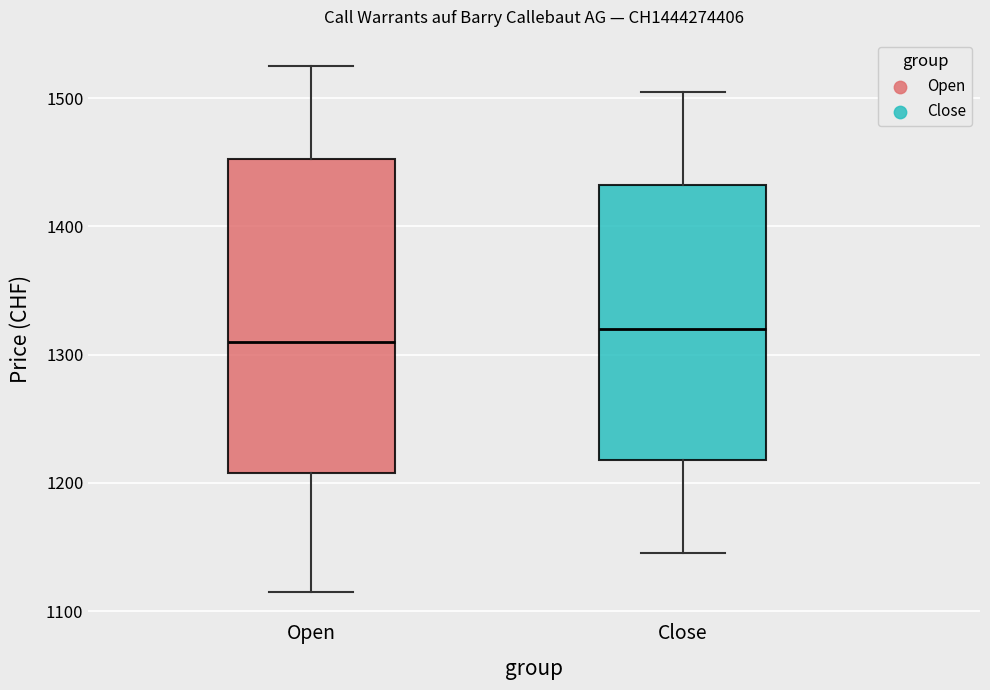

Reading left to right, transcribe this box plot: for each box, give where its median line is, the range the box spans, and where its two whiskers end, as read against the y-axis. The values are not printed on the chart, so give them approximately, as read against the axis.

Open: median 1310, box 1210 to 1450, whiskers 1120 to 1530
Close: median 1320, box 1220 to 1430, whiskers 1150 to 1510